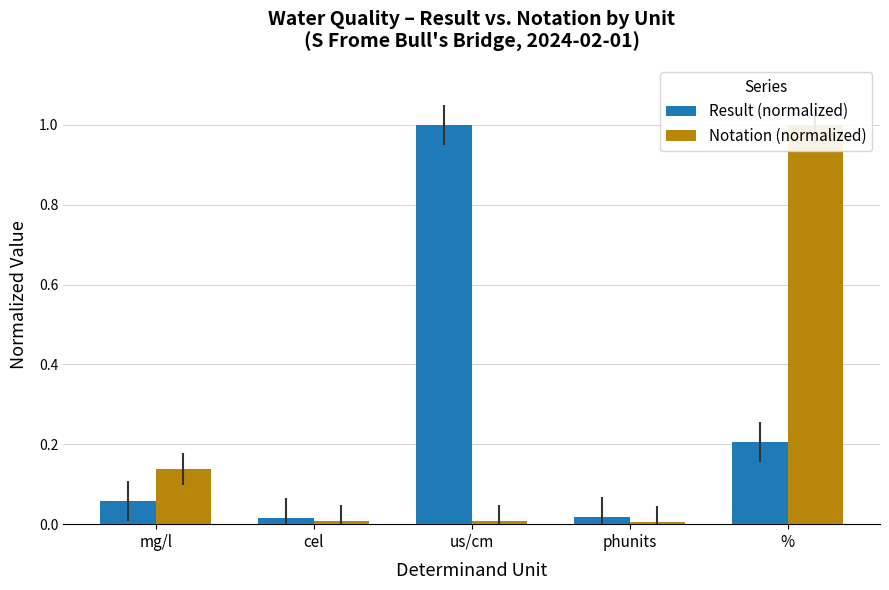

What are all the series names shown in the legend?

Result (normalized), Notation (normalized)